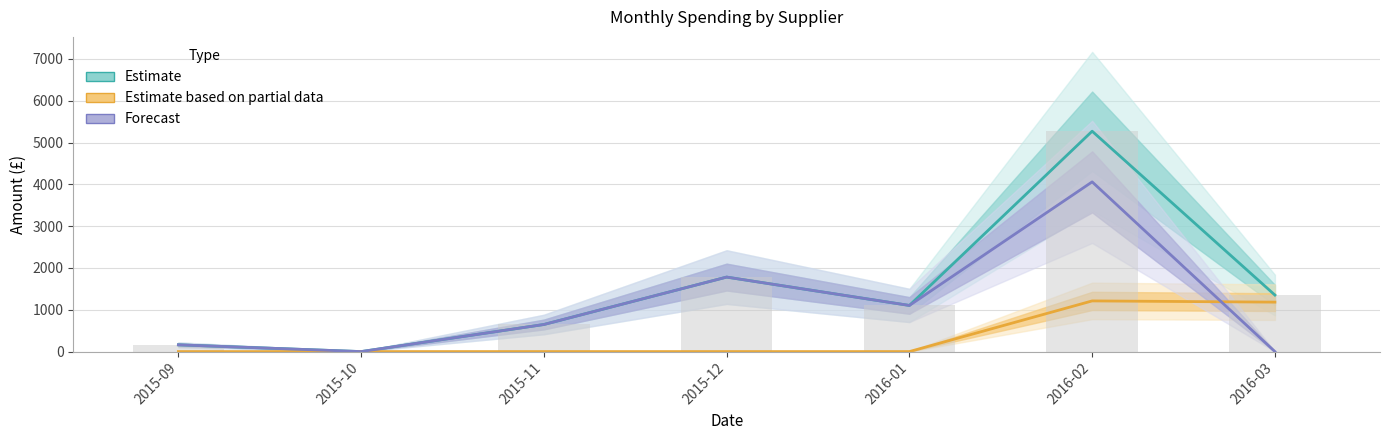

Is it true that PRINCIPAL RESOURCING LTD equals 1212.0 at 2016-02?

True